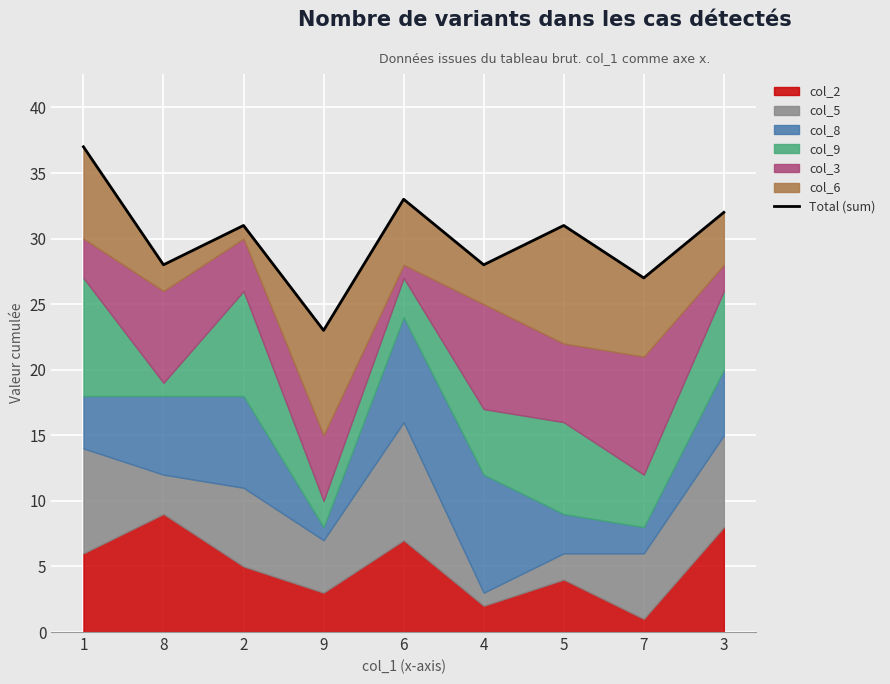

List the labels in order of value, largest first.

1, 6, 3, 2, 5, 8, 4, 7, 9